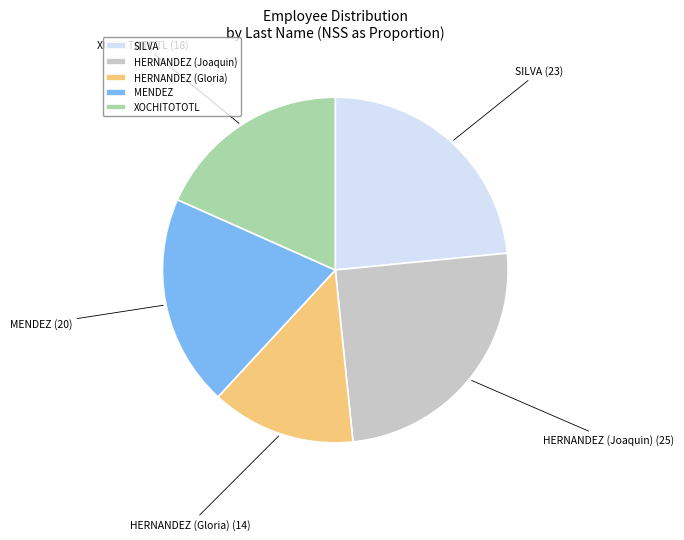

Does any single category account for the majority?

No